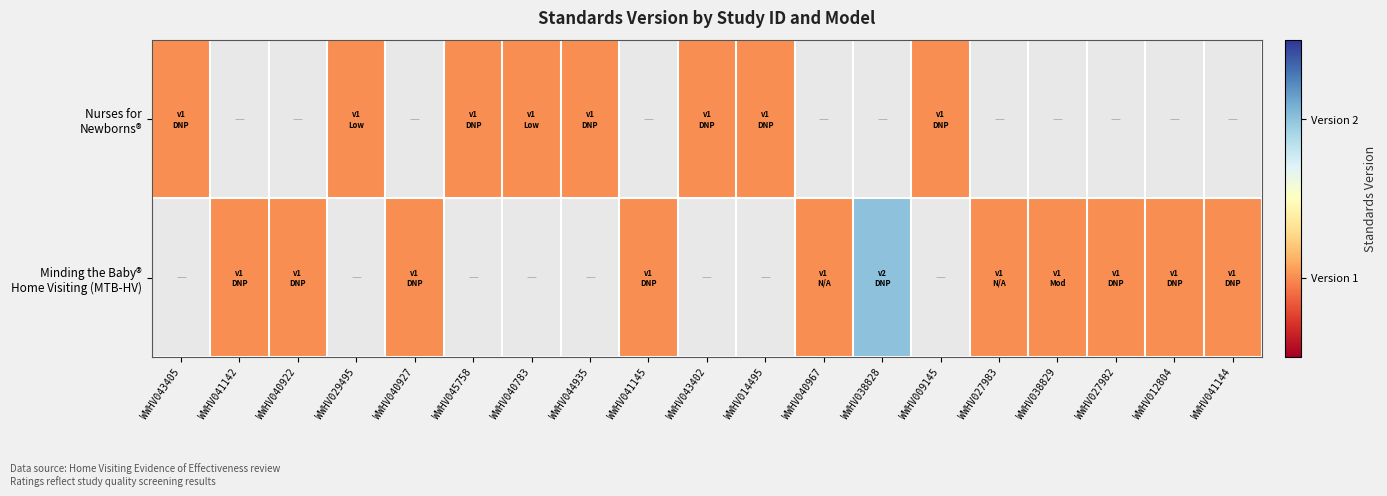

Is the value of Minding the Baby® Home Visiting (MTB-HV) at WWHV014495 greater than the value of Nurses for Newborns® at WWHV012804?

No